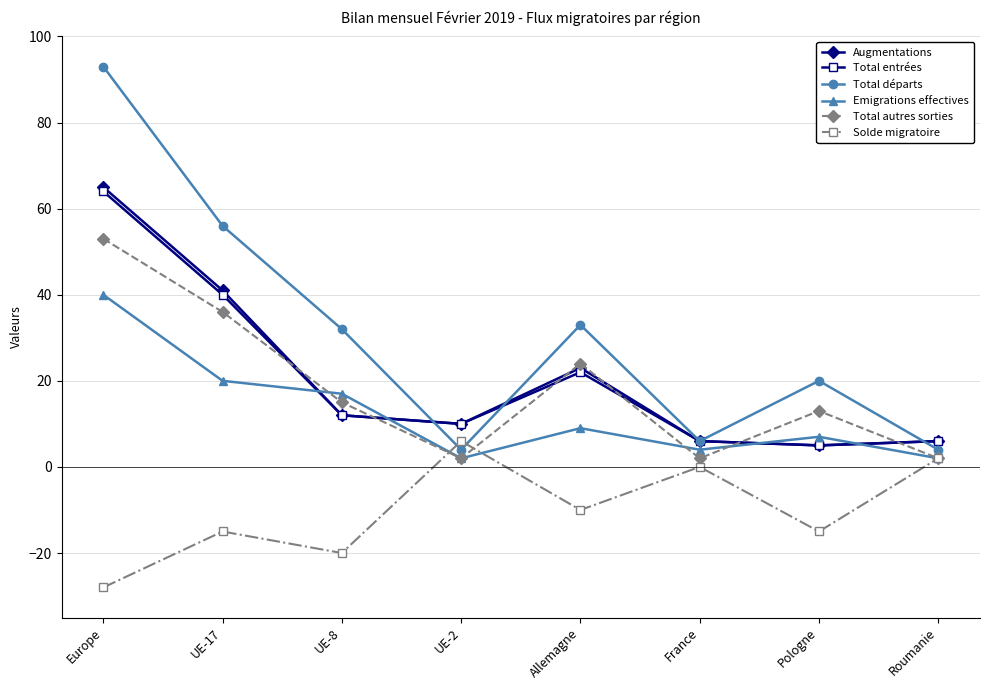

At which category is the sum across all series the highest?

Europe